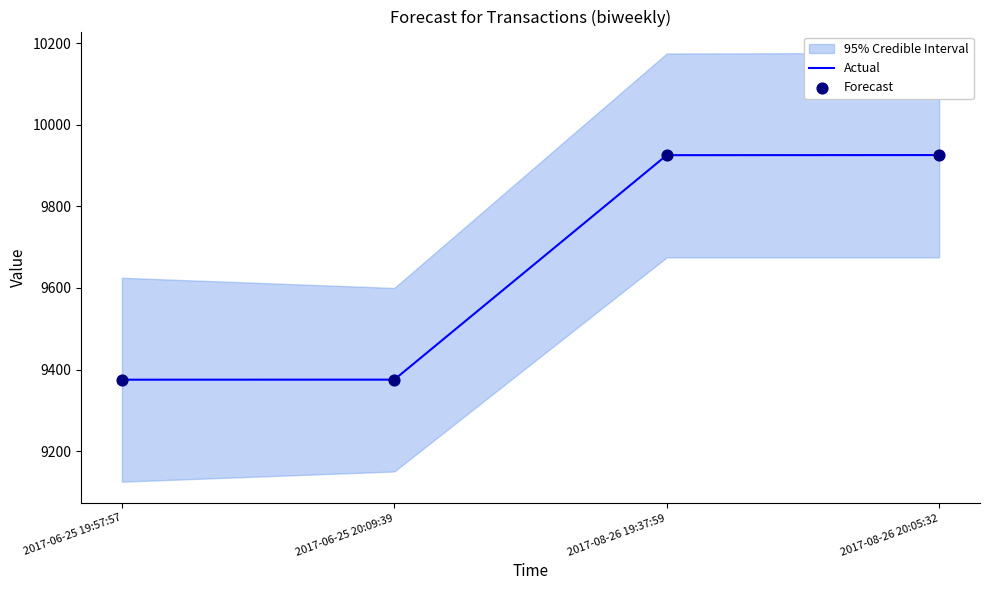

Is the value of Actual at 2017-06-25 20:09:39 greater than the value of Forecast at 2017-06-25 20:09:39?

No